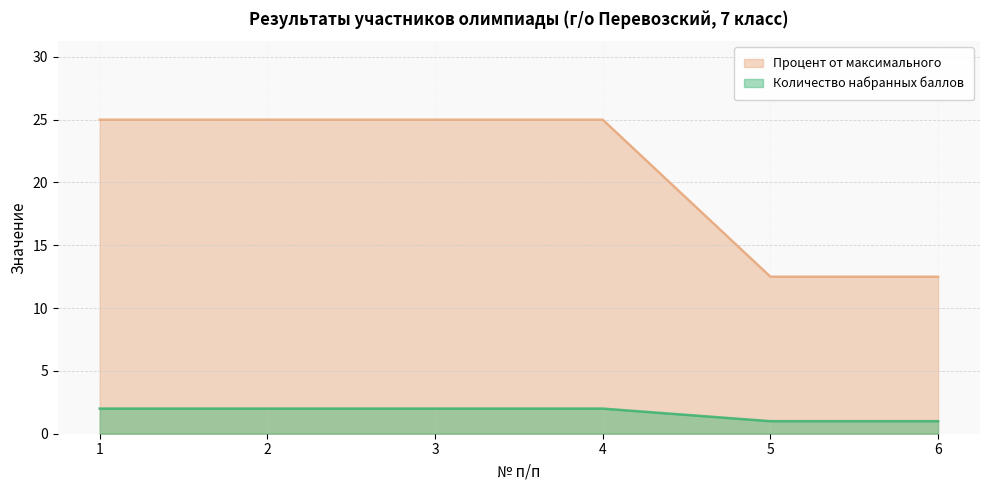

Which label corresponds to the largest value in the chart?

1